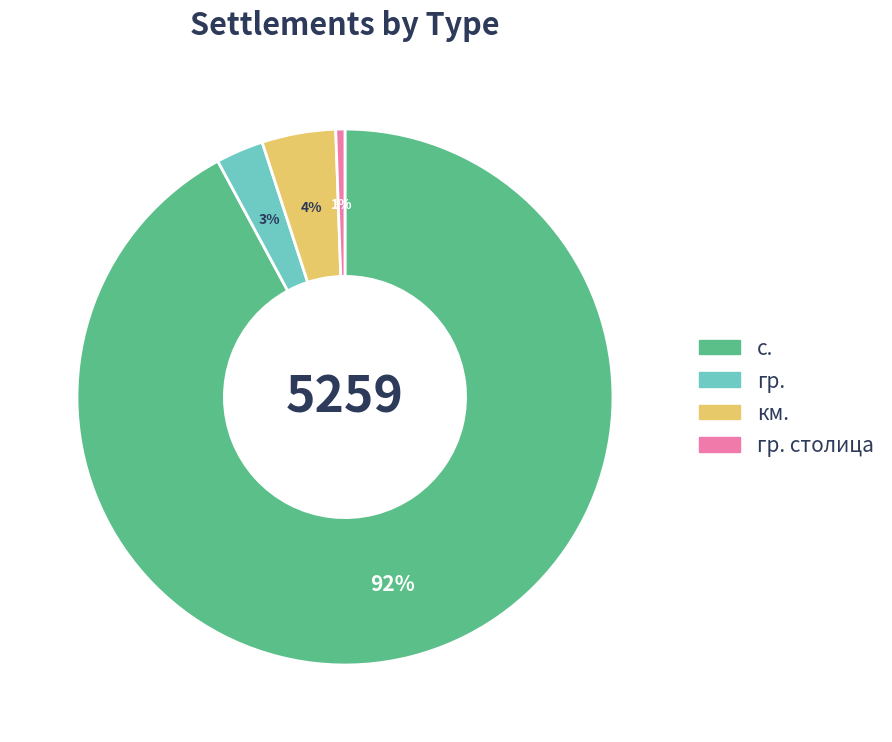

Does any single category account for the majority?

Yes